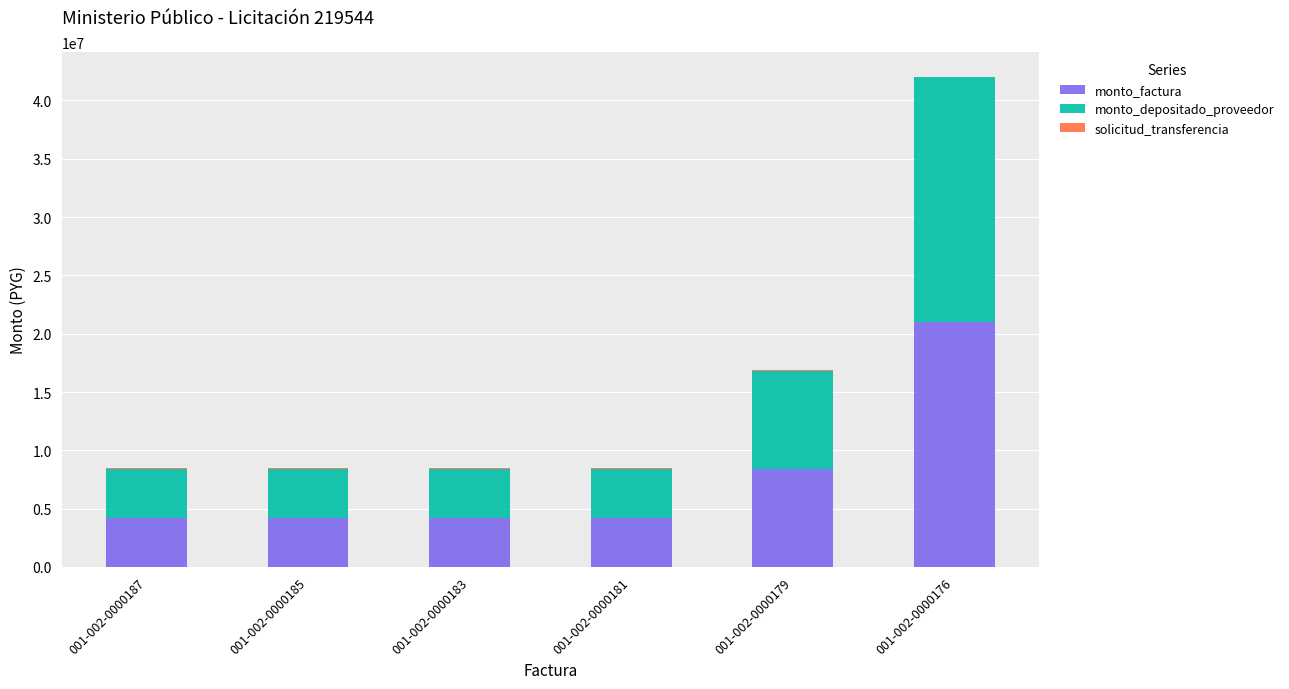

At which label is monto_factura closest to 12600000?

001-002-0000179